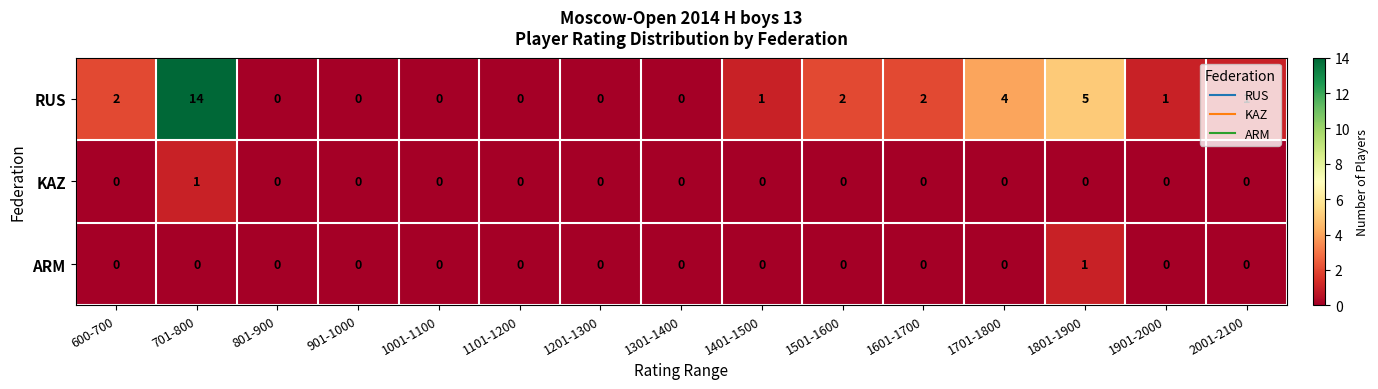

At 701-800, list the series in order from smallest to largest.

ARM, KAZ, RUS